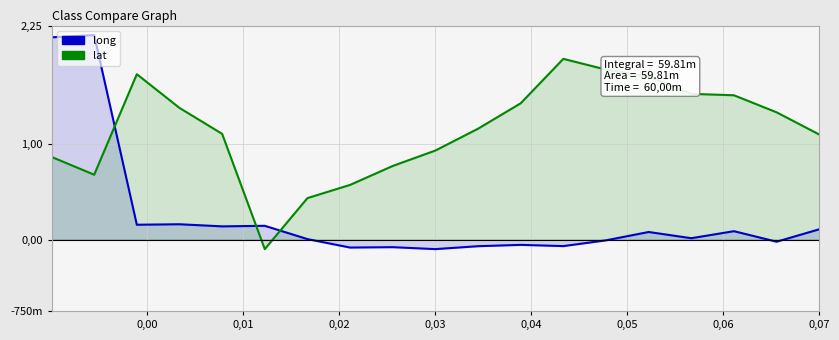

At which category does the chart reach its peak across all series?

2021-12-15